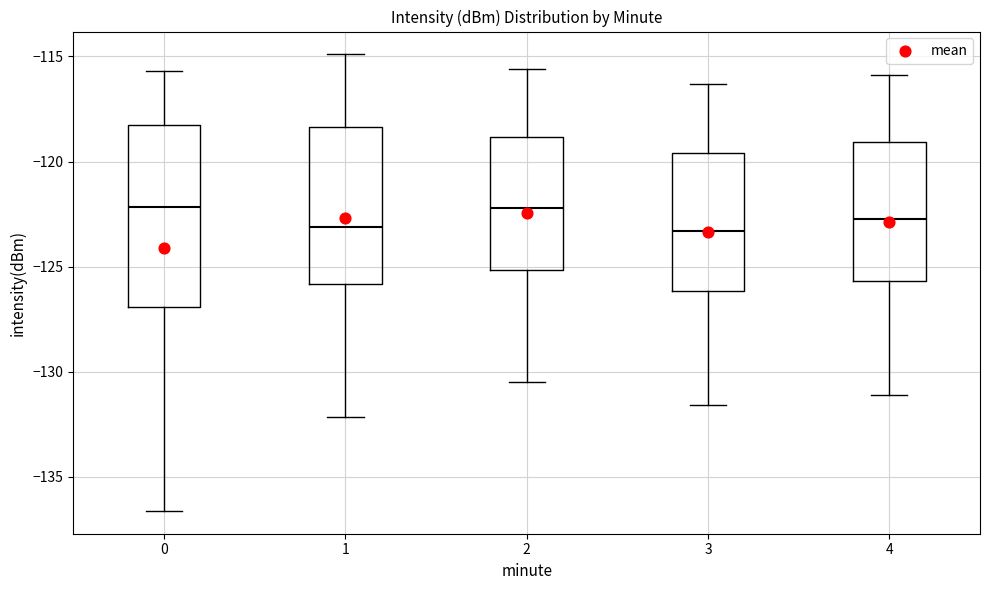

Reading left to right, transcribe this box plot: for each box, give where its median line is, the range the box spans, and where its two whiskers end, as read against the y-axis. The values are not printed on the chart, so give them approximately, as read against the axis.

0: median -122.0, box -127.0 to -118.5, whiskers -136.5 to -115.5
1: median -123.0, box -126.0 to -118.5, whiskers -132.0 to -115.0
2: median -122.0, box -125.0 to -119.0, whiskers -130.5 to -115.5
3: median -123.5, box -126.0 to -119.5, whiskers -131.5 to -116.5
4: median -122.5, box -125.5 to -119.0, whiskers -131.0 to -116.0